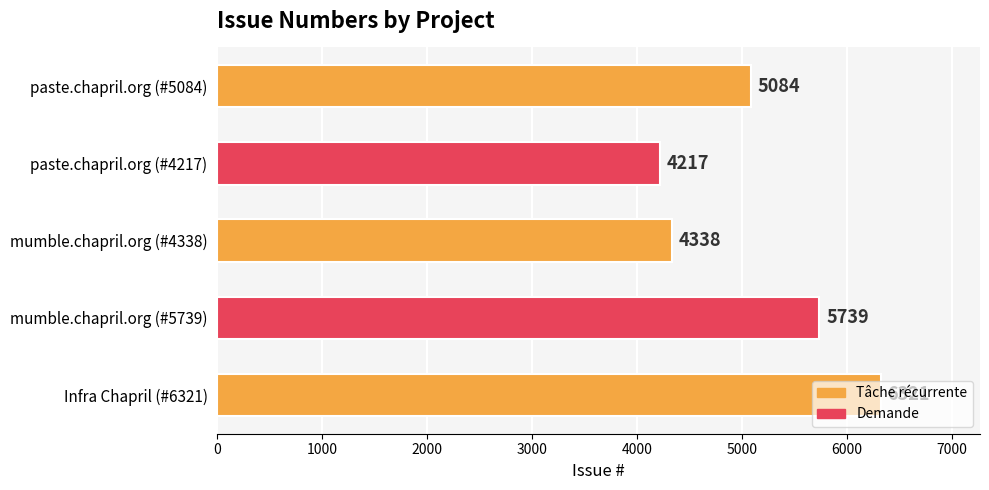

The value at mumble.chapril.org (#4338) is 6105. True or false?

False